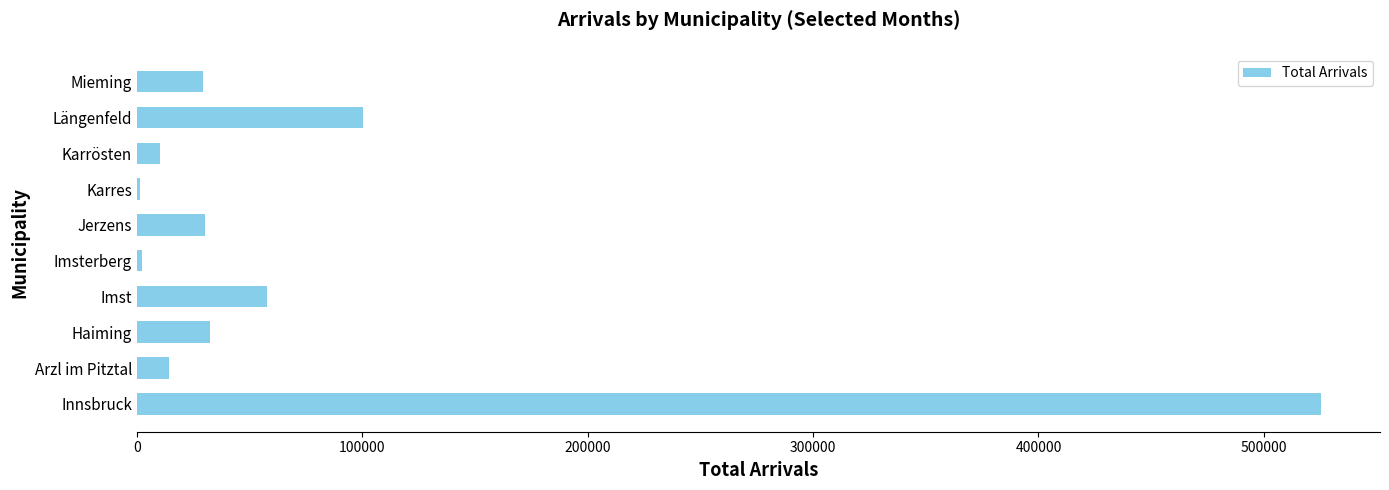

Are the bars horizontal?

Yes